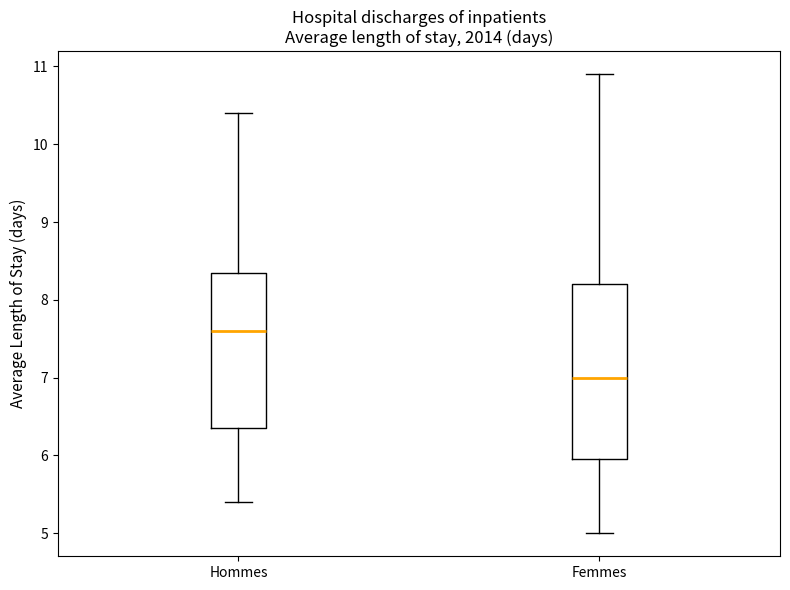

Reading left to right, read every box against the y-axis: the position of its median line, the range the box covers, and the ends of its whiskers. The values are not printed on the chart, so give them approximately, as read against the axis.

Hommes: median 7.6, box 6.4 to 8.4, whiskers 5.4 to 10.4
Femmes: median 7.0, box 6.0 to 8.2, whiskers 5.0 to 10.9